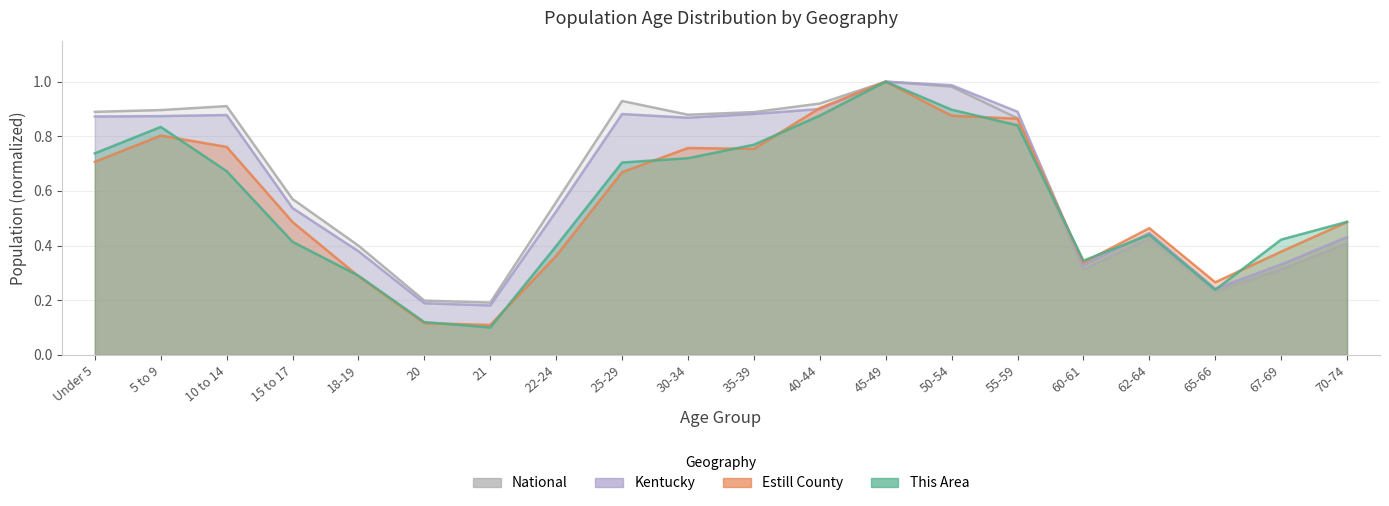

True or false: Estill County has a value of 0.4 at 22-24.

True